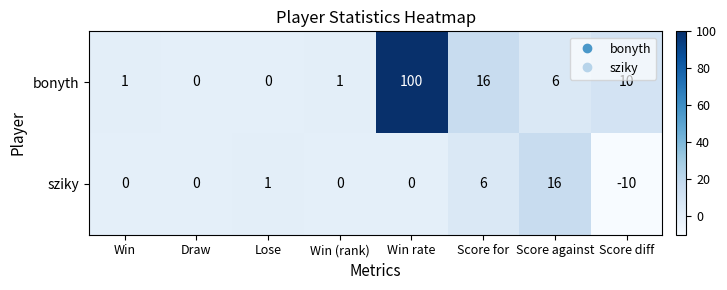

Rank the series by their maximum value, from highest to lowest.

bonyth, sziky